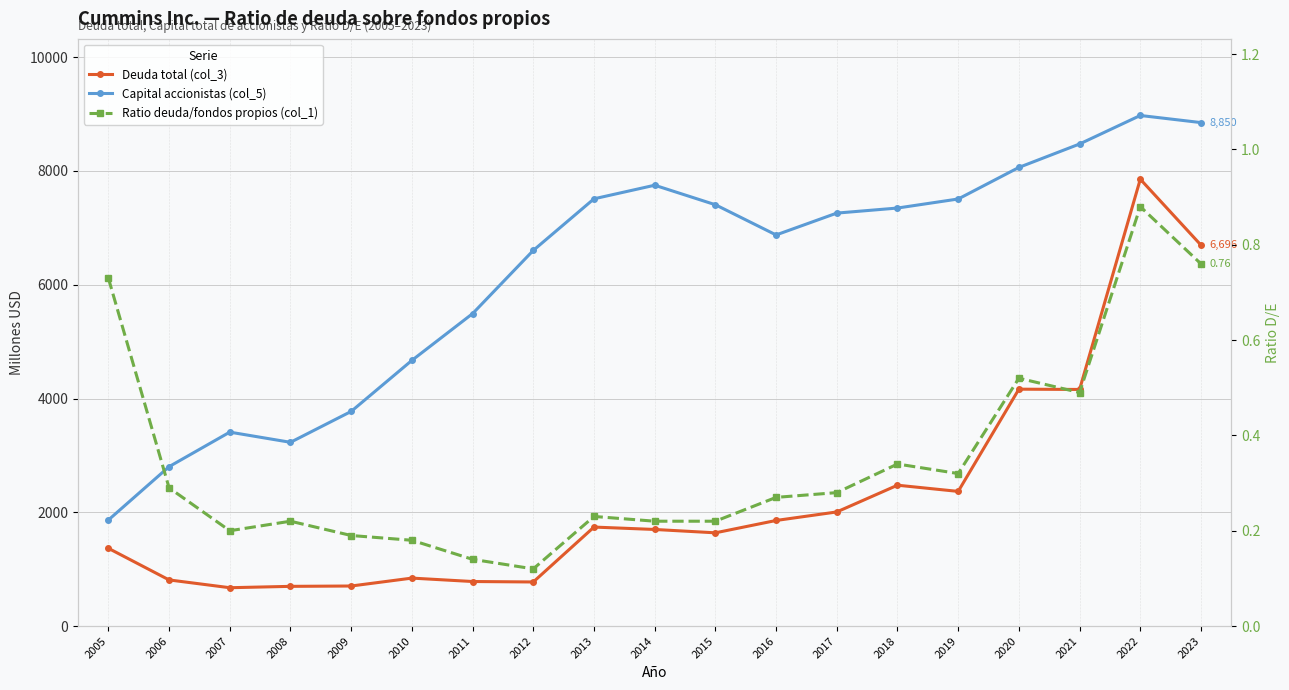

What is the value of the Deuda total (col_3) point at the 1st from the left?

1367.0